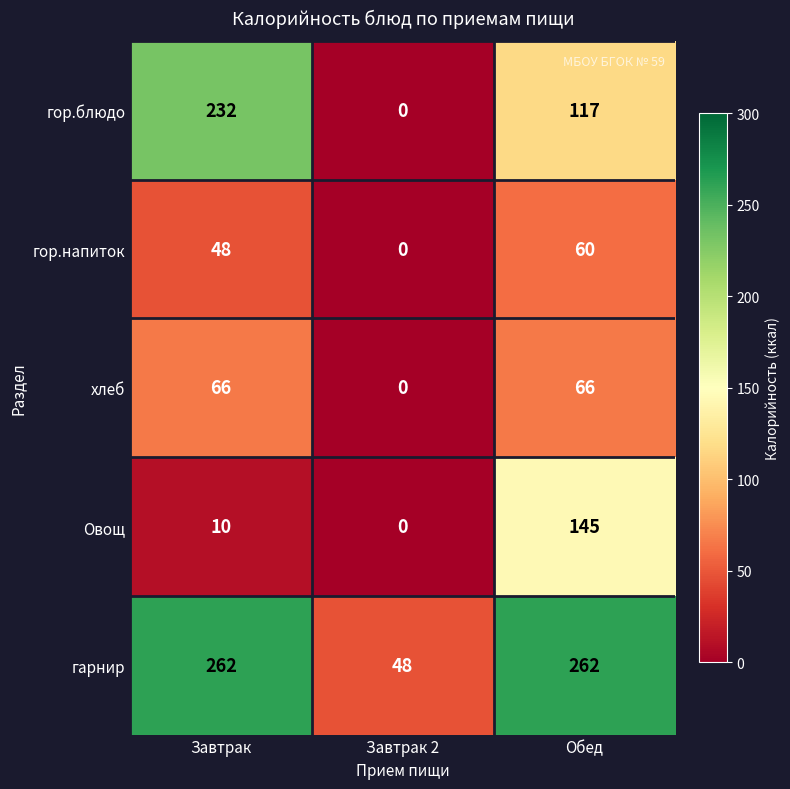

Reading left to right, what are all the values shown in this chart?

гор.блюдо: Завтрак=232	Завтрак 2=0	Обед=117
гор.напиток: Завтрак=48	Завтрак 2=0	Обед=60
хлеб: Завтрак=66	Завтрак 2=0	Обед=66
Овощ: Завтрак=10	Завтрак 2=0	Обед=145
гарнир: Завтрак=262	Завтрак 2=48	Обед=262